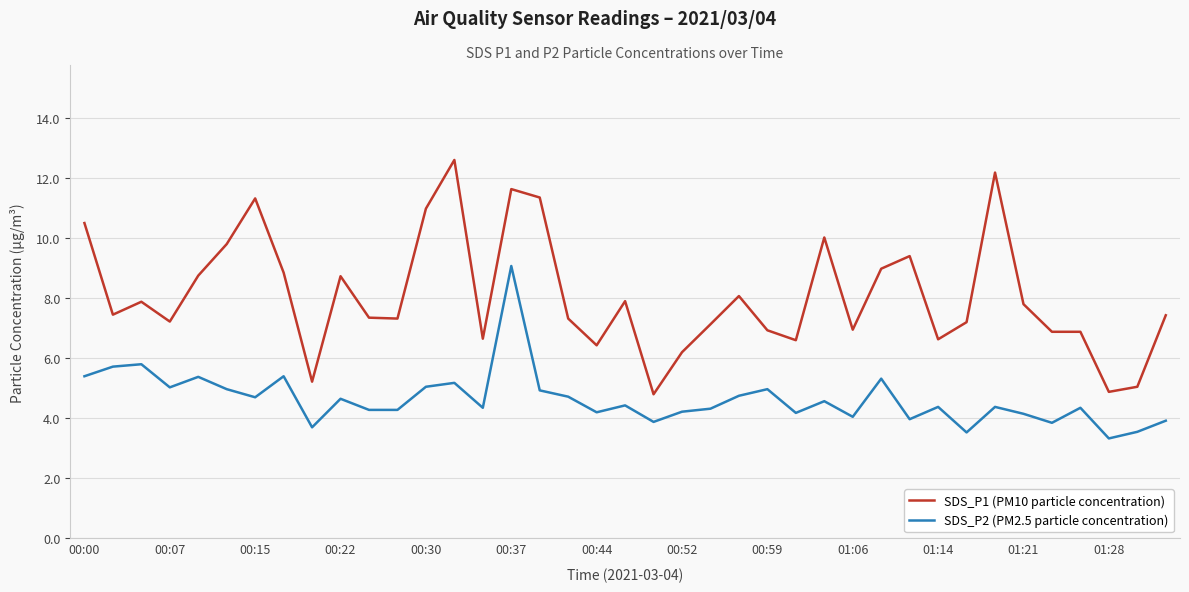

What is the lowest value of the SDS_P1 (PM10 particle concentration) series?

4.8